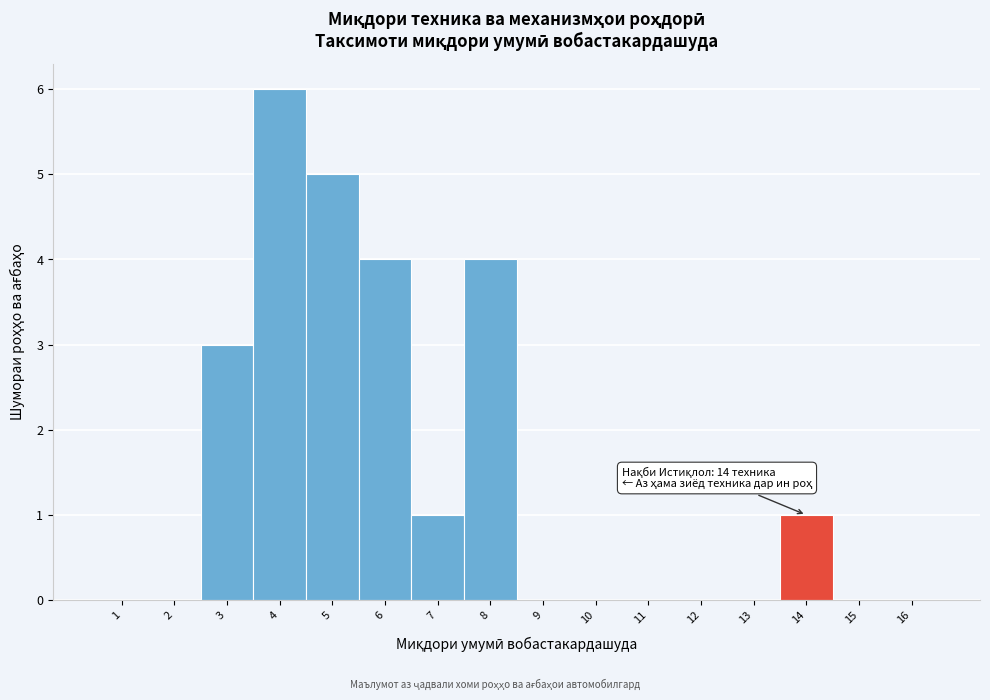

Which range on the x-axis has the tallest bar?

3.5 to 4.5